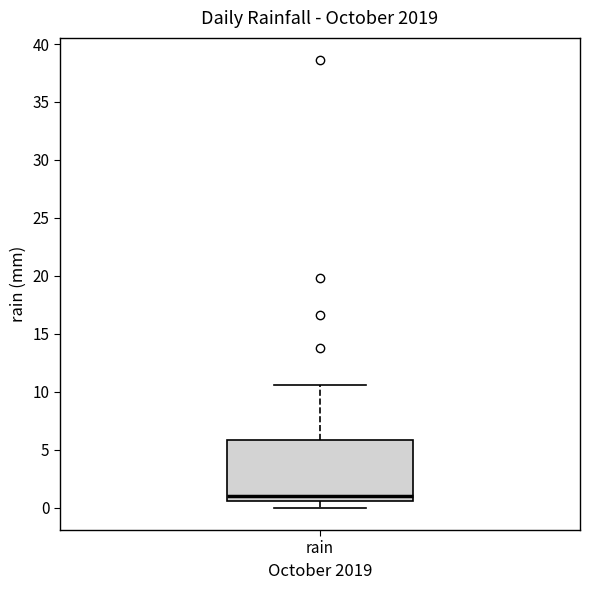

Read this box plot against the y-axis: the position of the median line, the range covered by the box, and the ends of both whiskers. The values are not printed on the chart, so give them approximately, as read against the axis.

median 1.0, box 0.5 to 6.0, whiskers 0.0 to 10.5